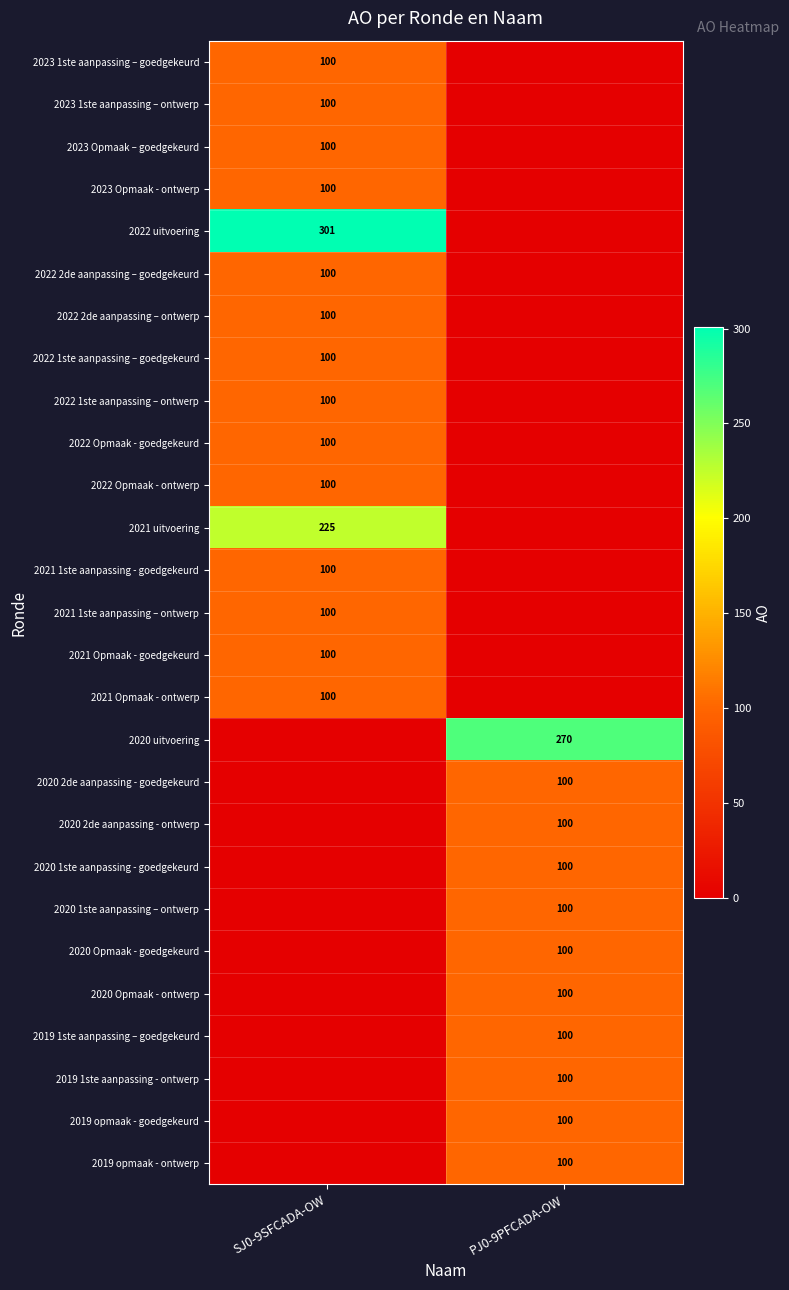

Is it true that 2020 2de aanpassing - goedgekeurd equals 62 at PJ0-9PFCADA-OW?

False